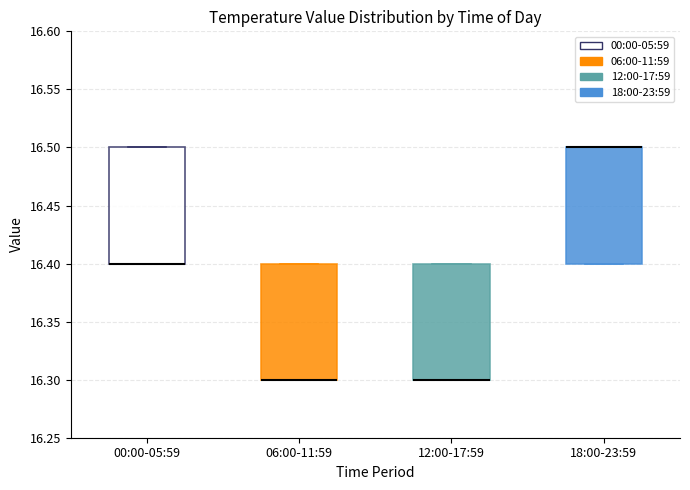

Where is the lower edge of the box for 00:00-05:59 on the y-axis? The values are not printed on the chart, so give them approximately, as read against the axis.

16.4